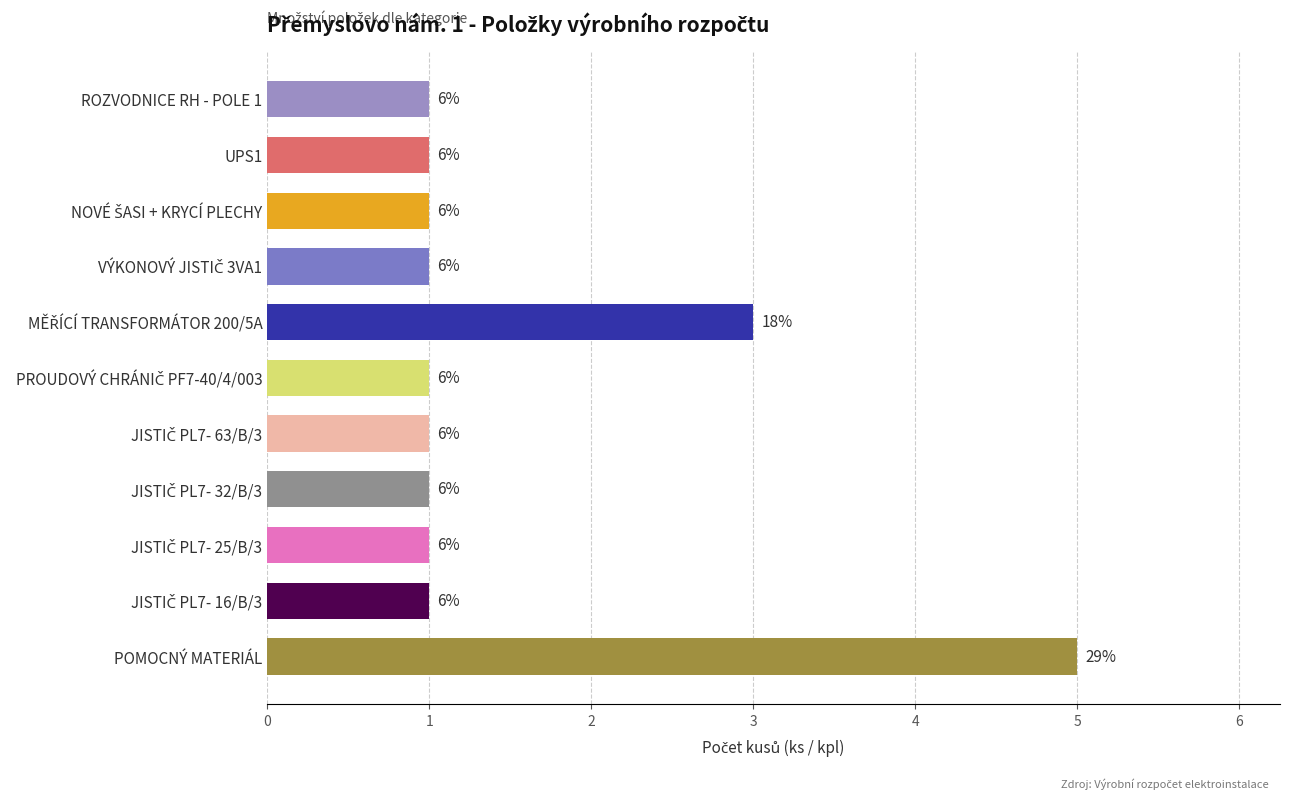

Which has a higher value, JISTIČ PL7- 63/B/3 or PROUDOVÝ CHRÁNIČ PF7-40/4/003?

JISTIČ PL7- 63/B/3